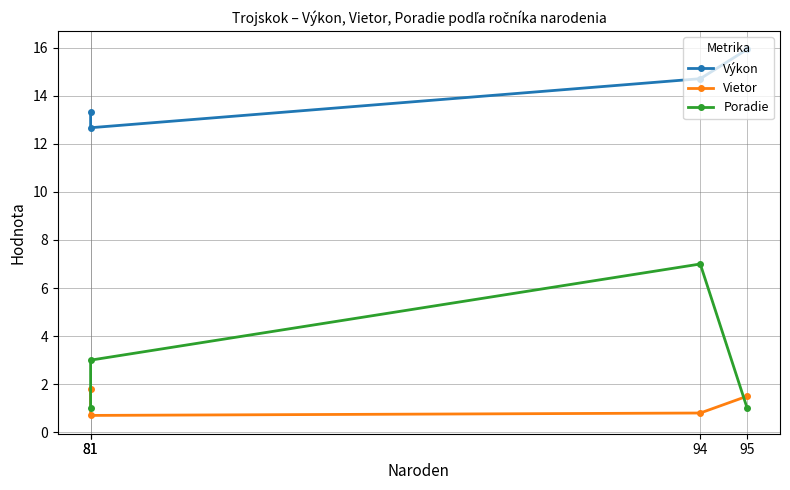

What is the value of the Výkon point at the 4th from the left?

15.9